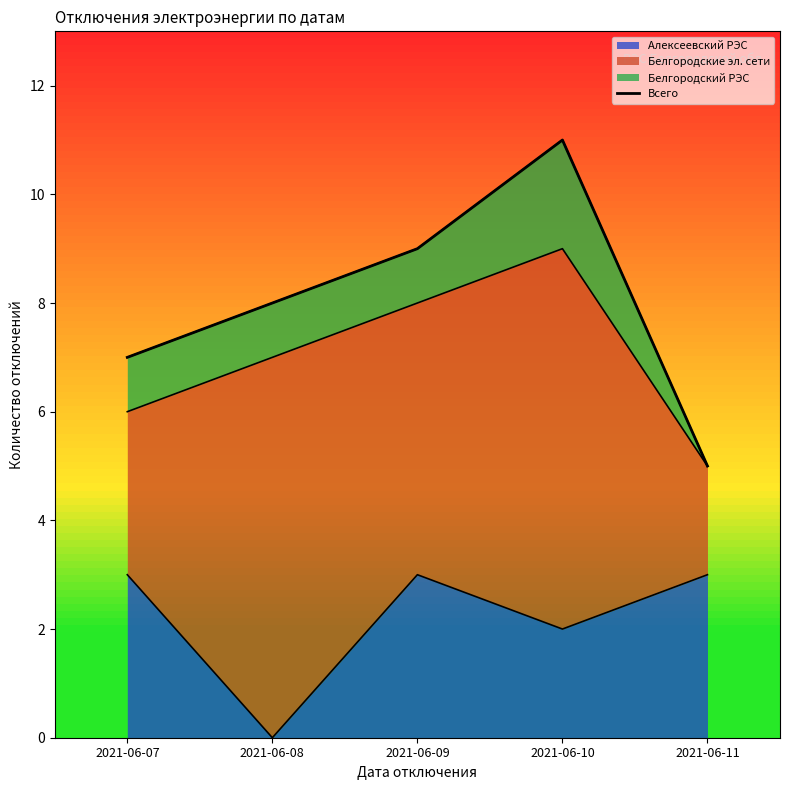

Approximately how many times larger is the value at 2021-06-09 compared to 2021-06-11?

1.8